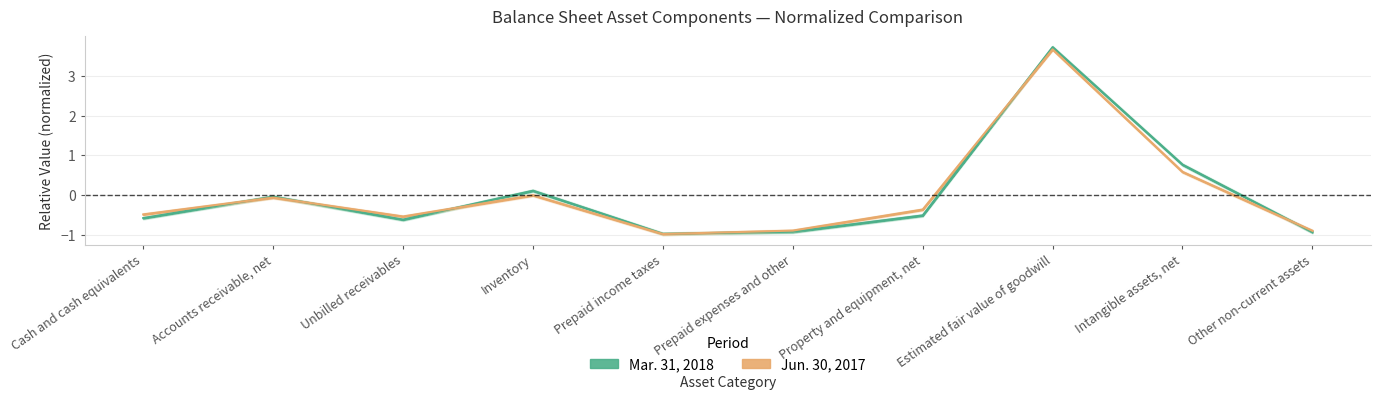

True or false: Jun. 30, 2017 has more than 1 interior local peaks.

True